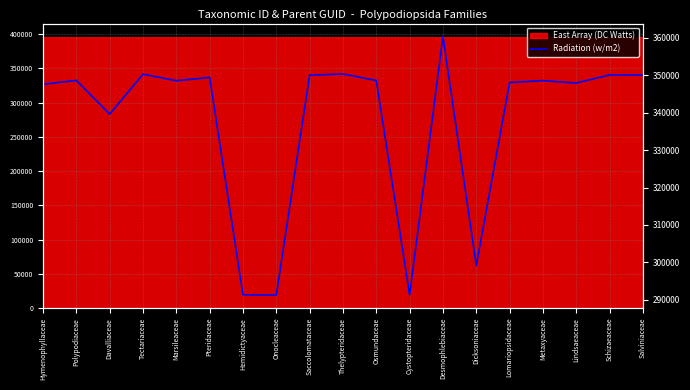

How many values exceed 348585?

9